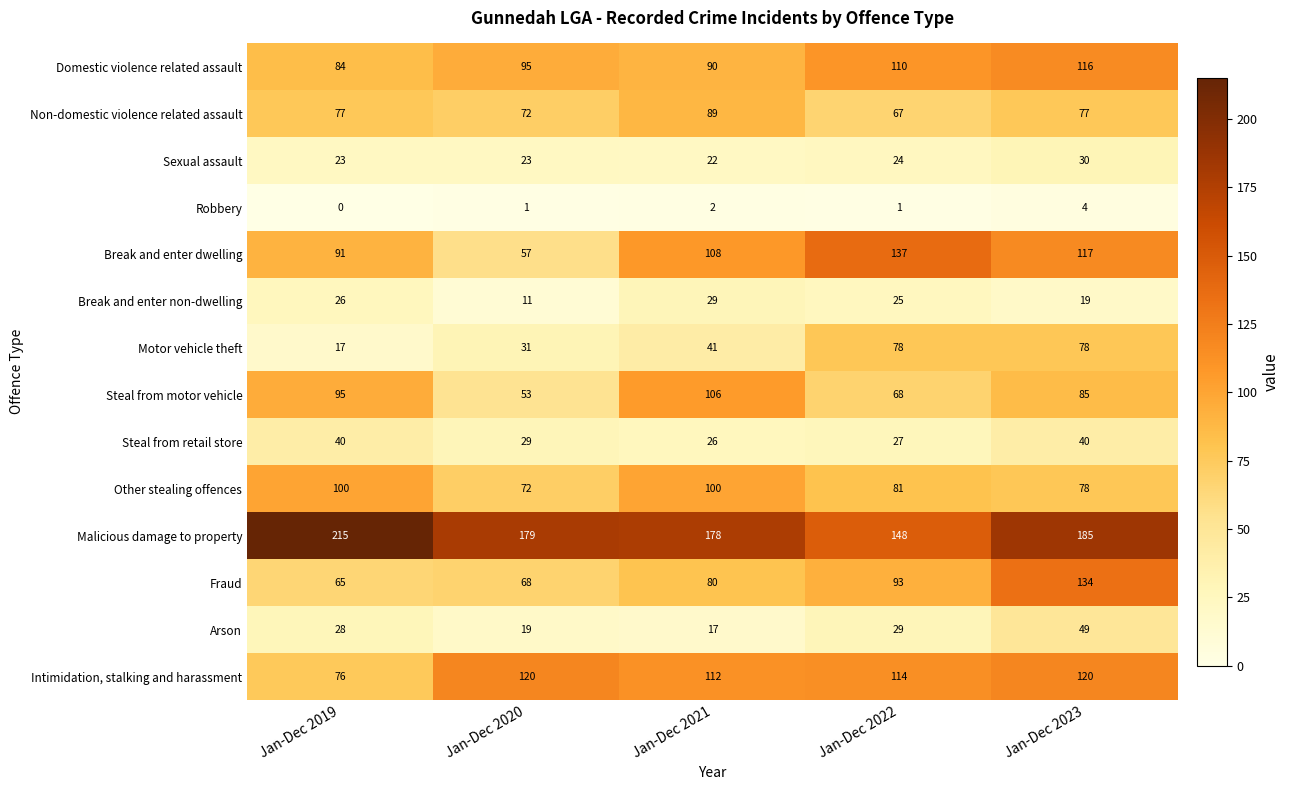

True or false: Break and enter non-dwelling has a value of 26 at Jan-Dec 2019.

True